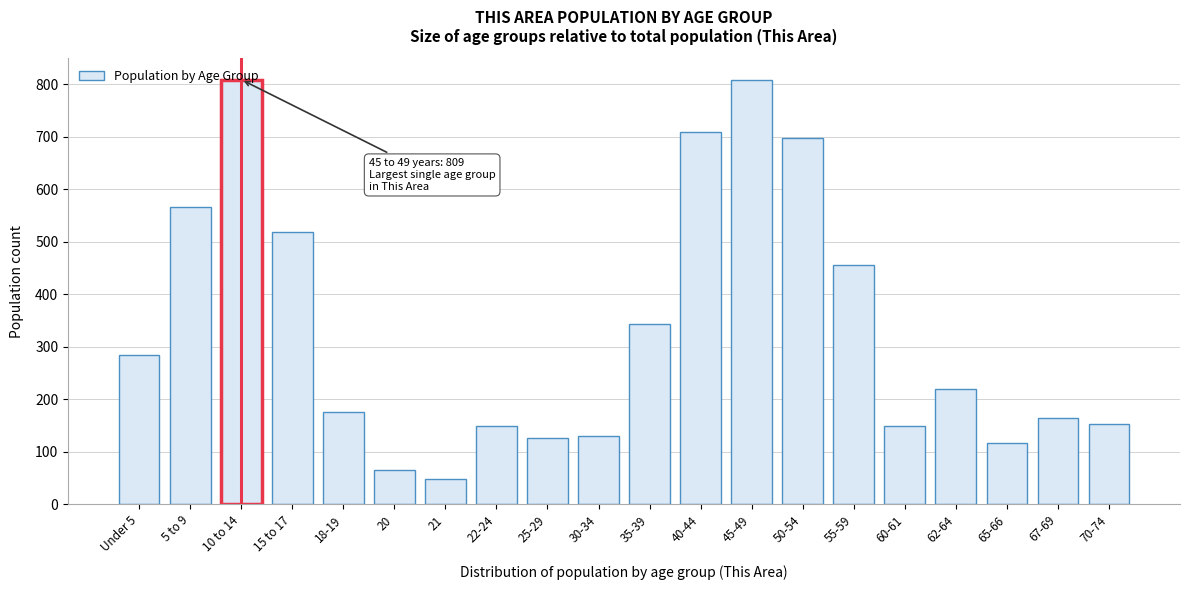

At which label is the value closest to 429?

55-59